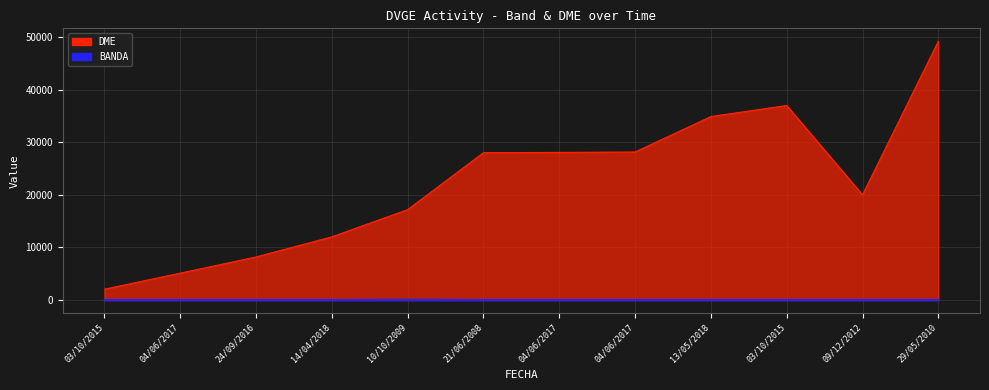

Is the value of DME at 14/04/2018 greater than the value of BANDA at 10/10/2009?

Yes